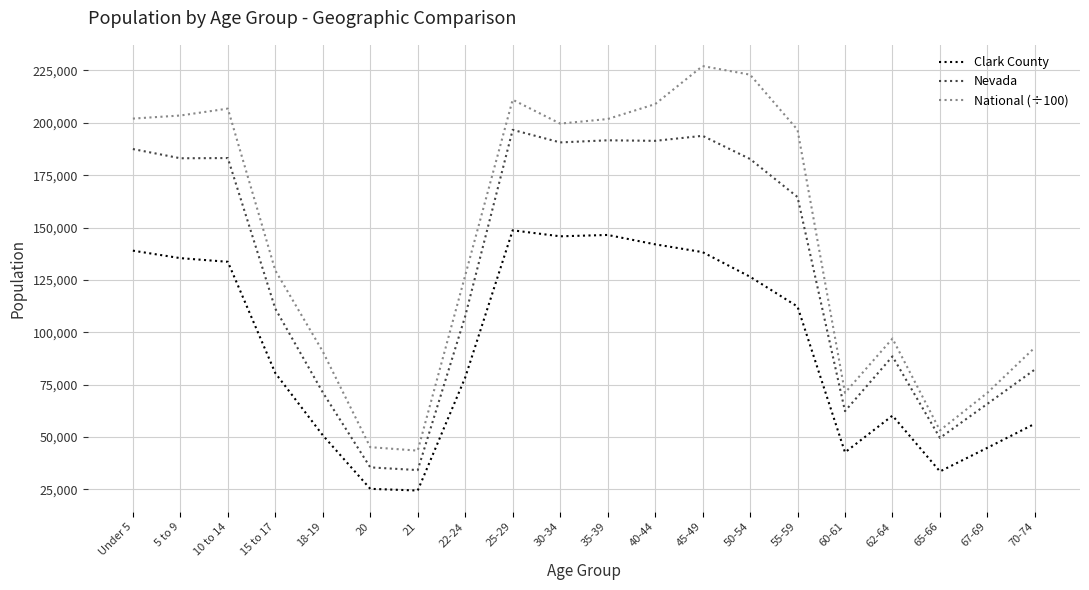

At how many categories does at least one series exceed 139815?

10